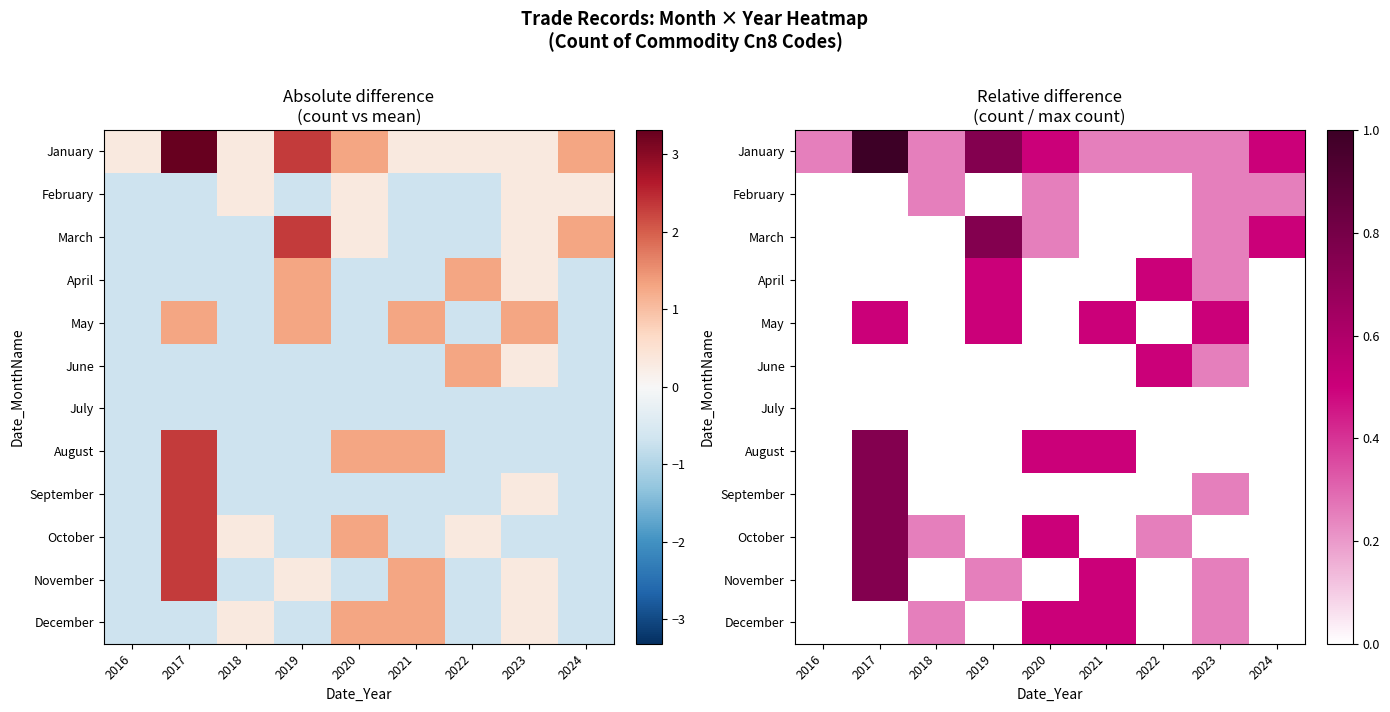

What is the difference between the maximum and second lowest values in the March series?

0.8